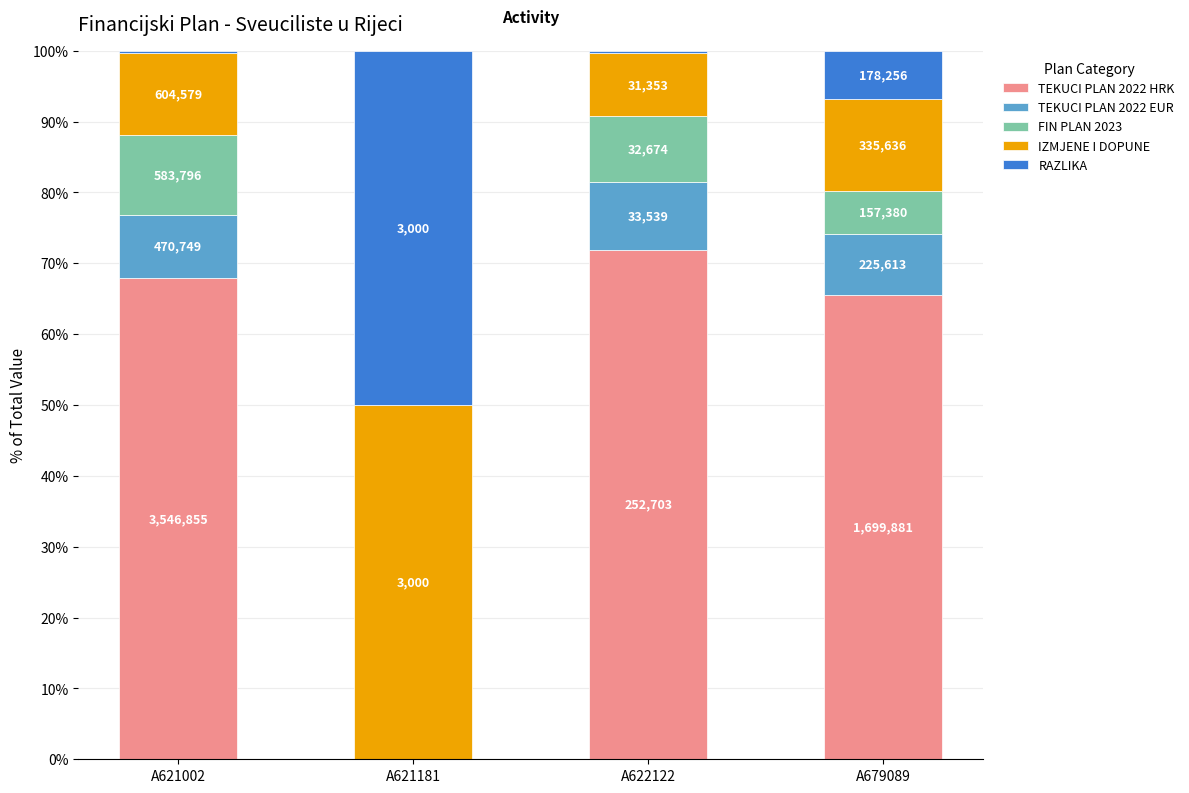

What is the difference between the second highest and minimum values in the FIN PLAN 2023 series?

9.3